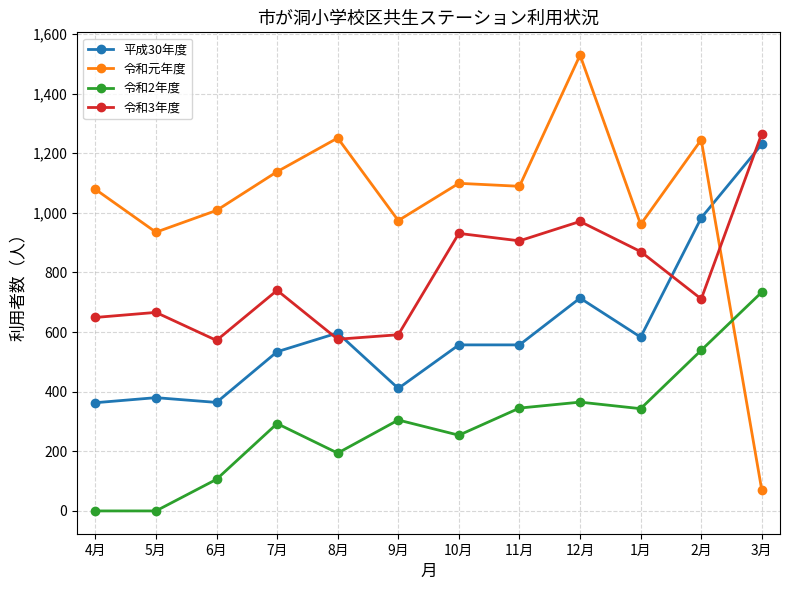

True or false: 令和元年度 and 平成30年度 cross at least once.

True